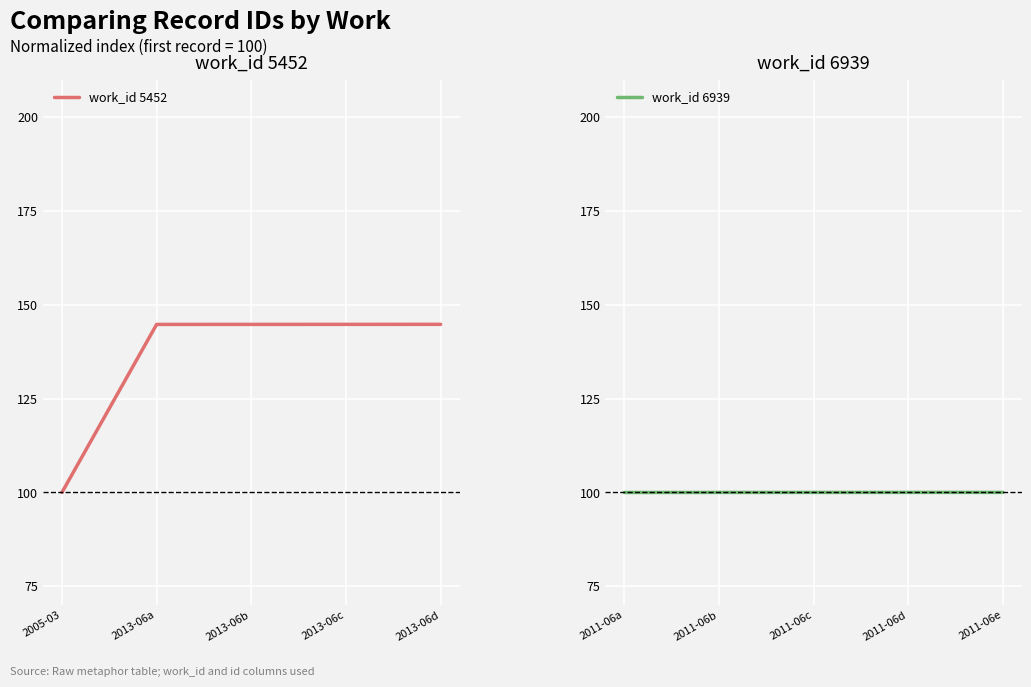

What is the maximum value for work_id 5452?

144.8